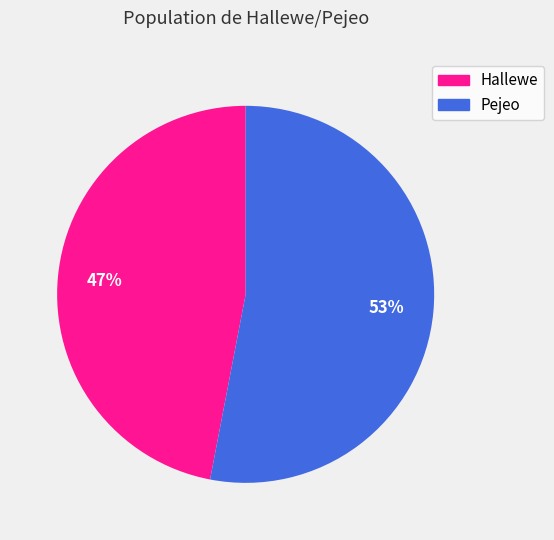

Rank the categories by value from highest to lowest.

Pejeo, Hallewe